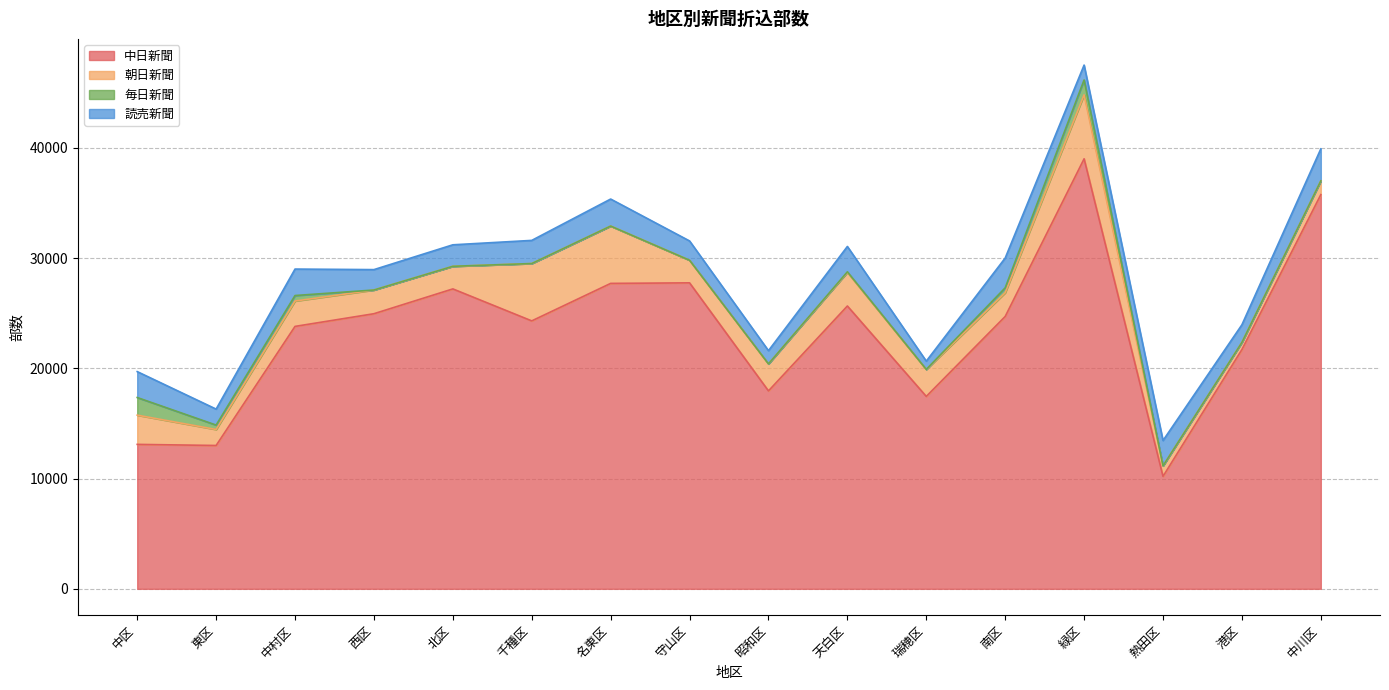

What is the difference between the maximum and second lowest values in the 中日新聞 series?

26000